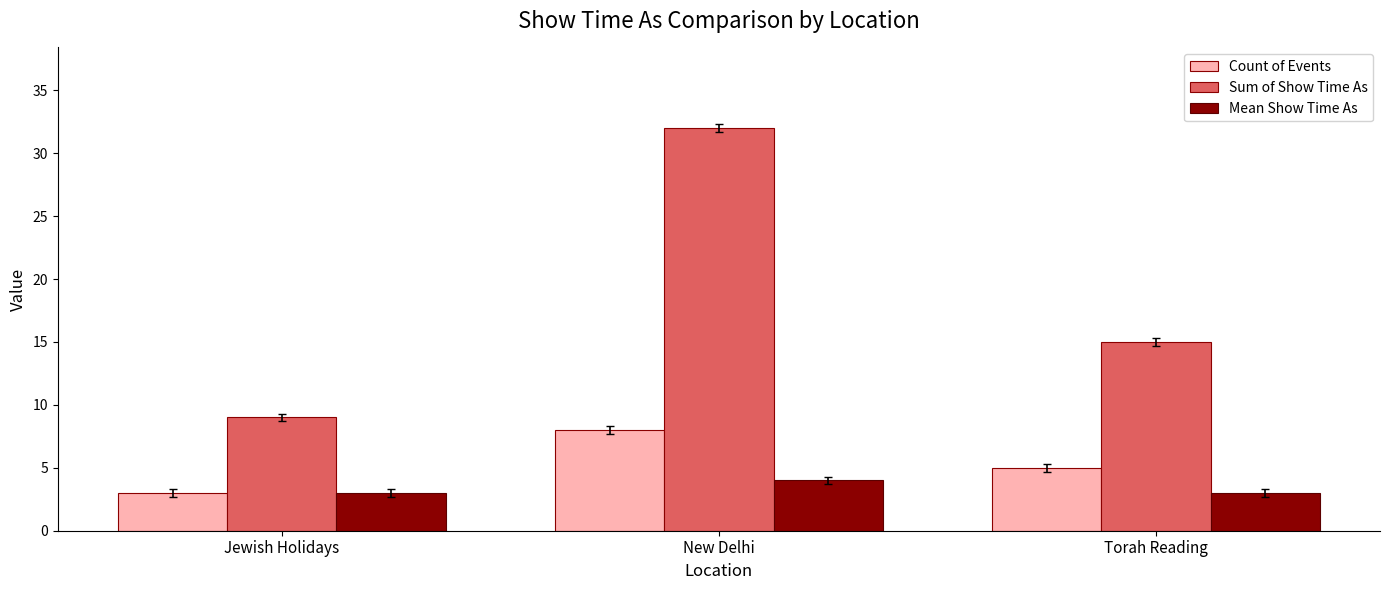

How many bars are there in each group?

3